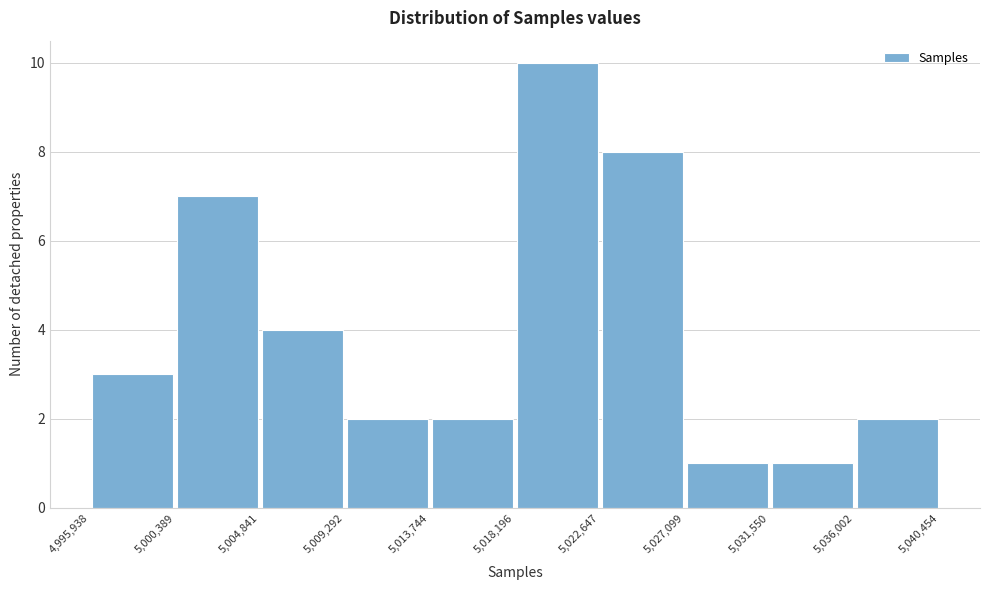

Reading left to right, transcribe this chart: for each bar, give the range it covers on the x-axis and its height. The values are not printed on the chart, so give them approximately, as read against the axis.

4,995,938 to 5,000,389: 3
5,000,389 to 5,004,841: 7
5,004,841 to 5,009,292: 4
5,009,292 to 5,013,744: 2
5,013,744 to 5,018,196: 2
5,018,196 to 5,022,647: 10
5,022,647 to 5,027,099: 8
5,027,099 to 5,031,550: 1
5,031,550 to 5,036,002: 1
5,036,002 to 5,040,454: 2